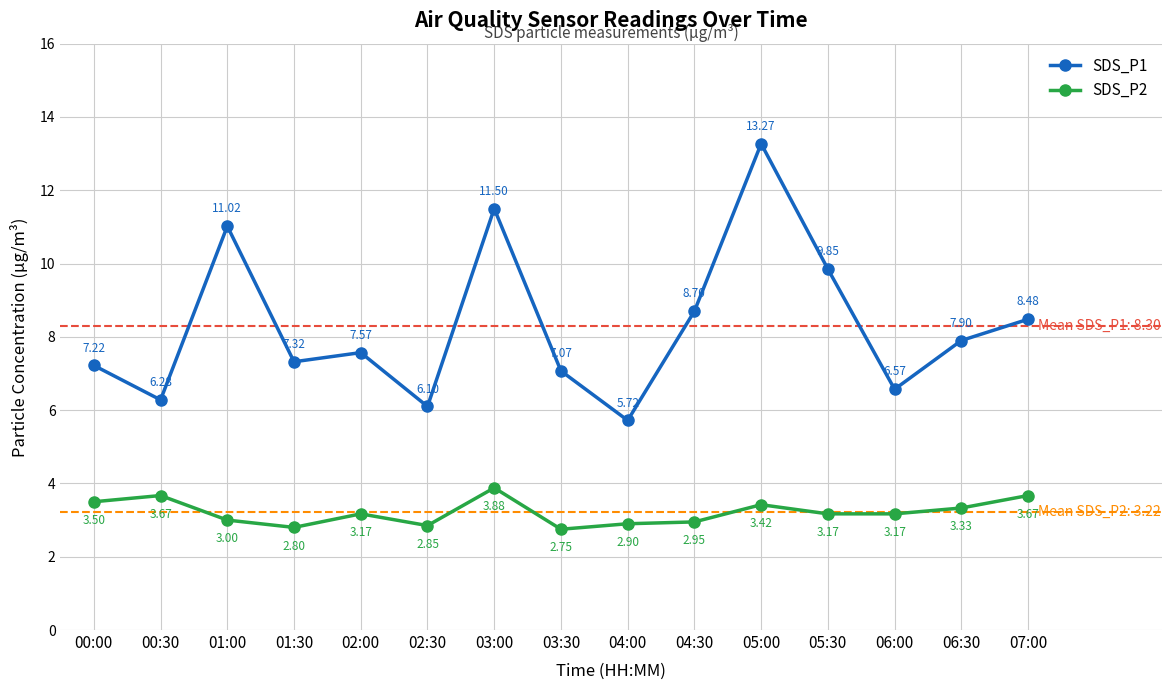

Between 04:00 and 04:30, which series saw the biggest shift?

SDS_P1